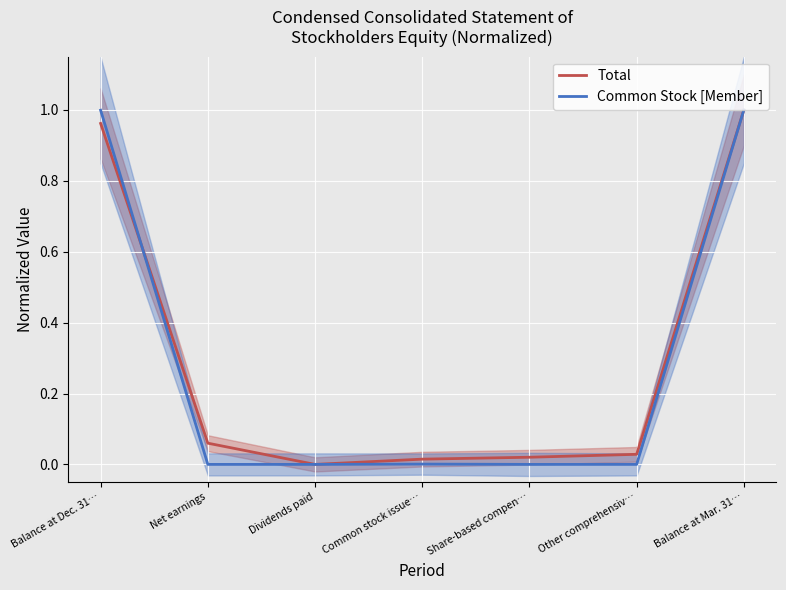

Reading right to left, what are all the values shown in this chart?

Total: 1.0	0.0	0.0	0.0	0.0	0.1	1.0
Common Stock [Member]: 1.0	0.0	0.0	0.0	0.0	0.0	1.0